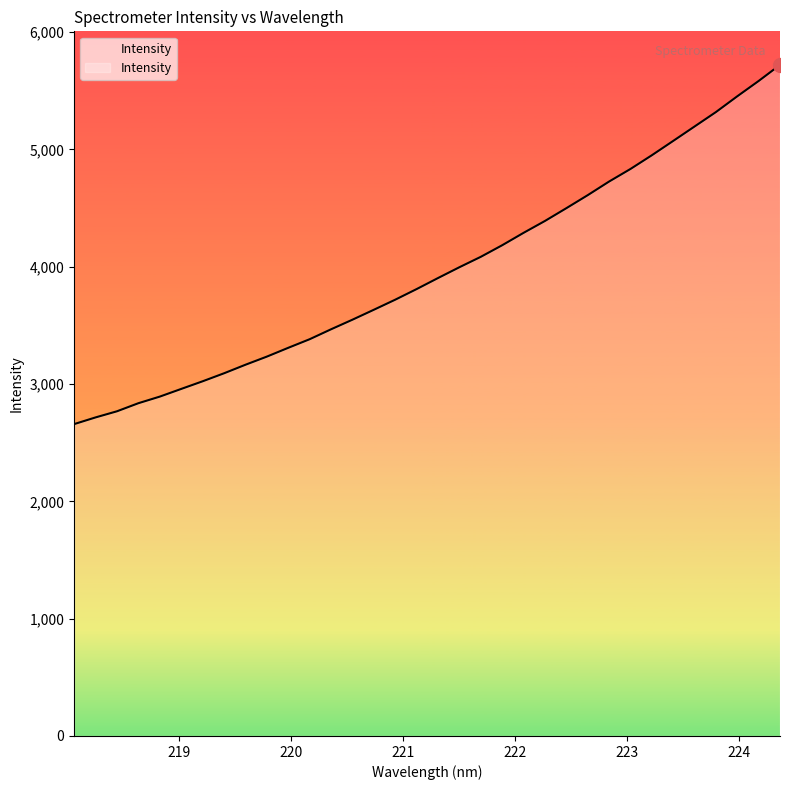

What is the minimum value shown in the chart?

2658.4